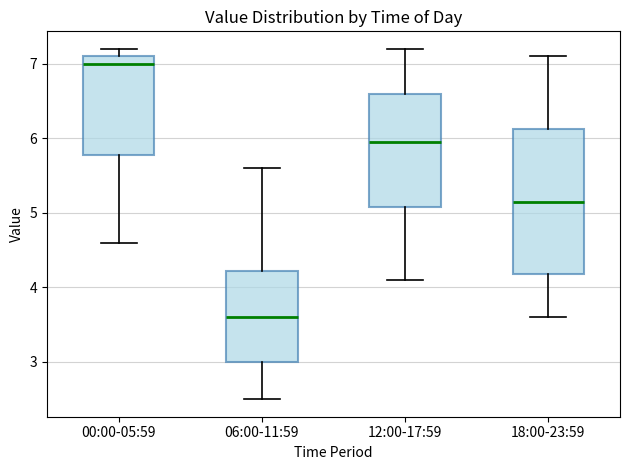

Comparing the boxes themselves (not the whiskers), which one is the tallest?

18:00-23:59